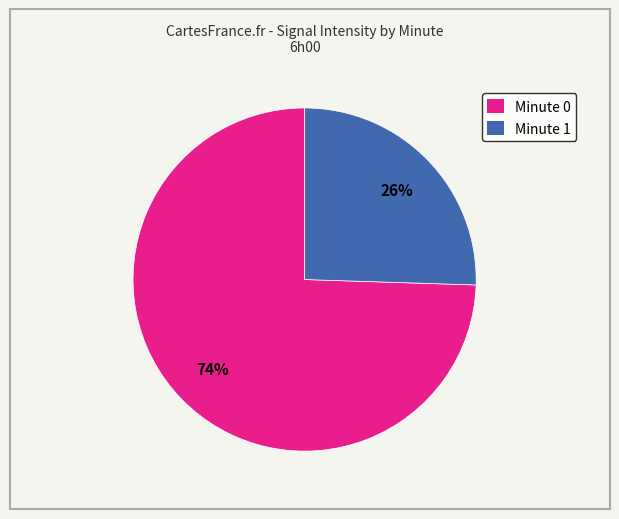

Between Minute 1 and Minute 0, which is larger?

Minute 0